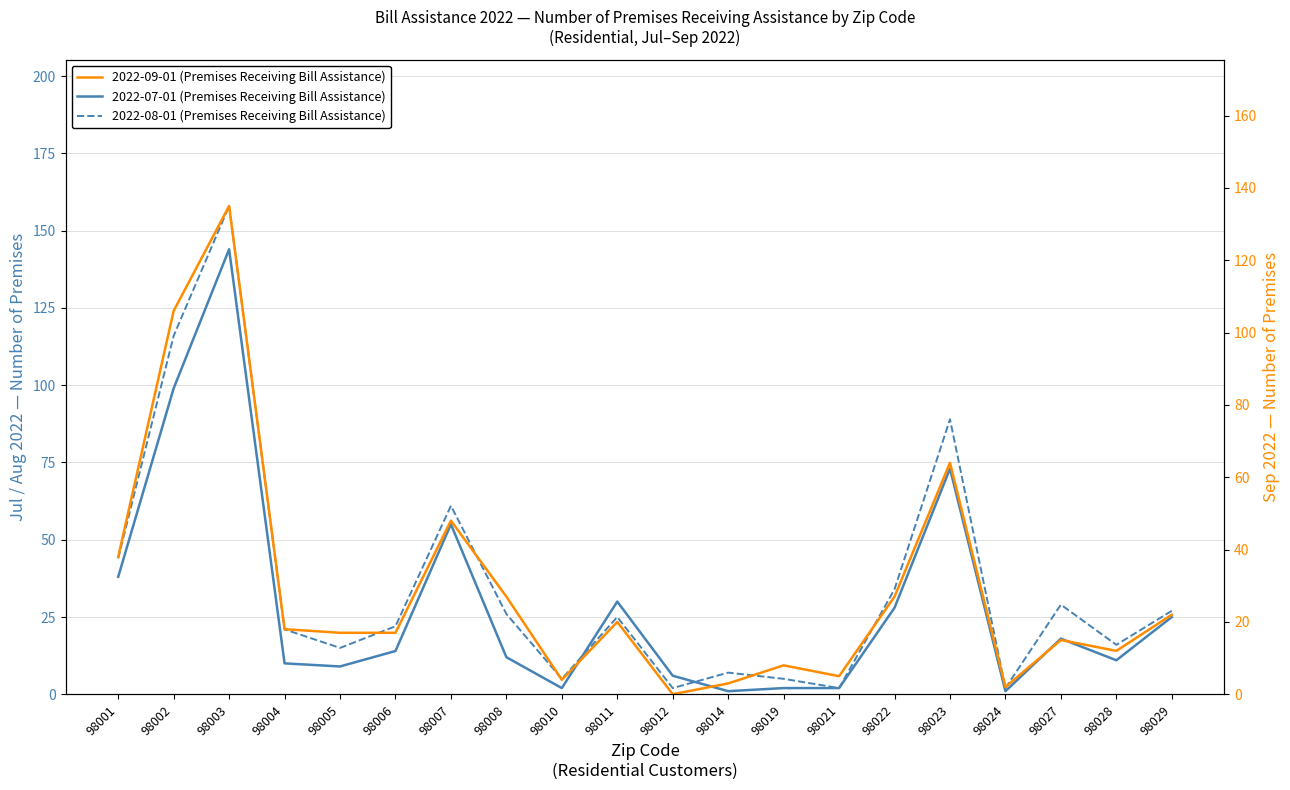

How many interior local valleys does the 2022-08-01 (Premises Receiving Bill Assistance) series have?

6